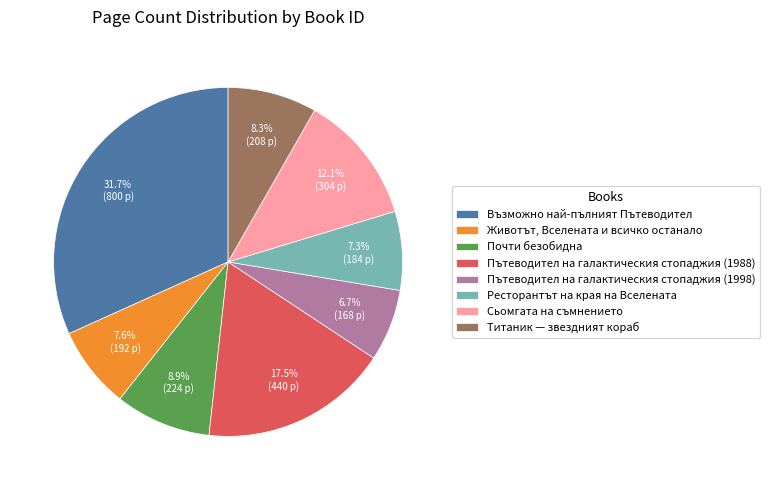

How many segments does this pie chart have?

8